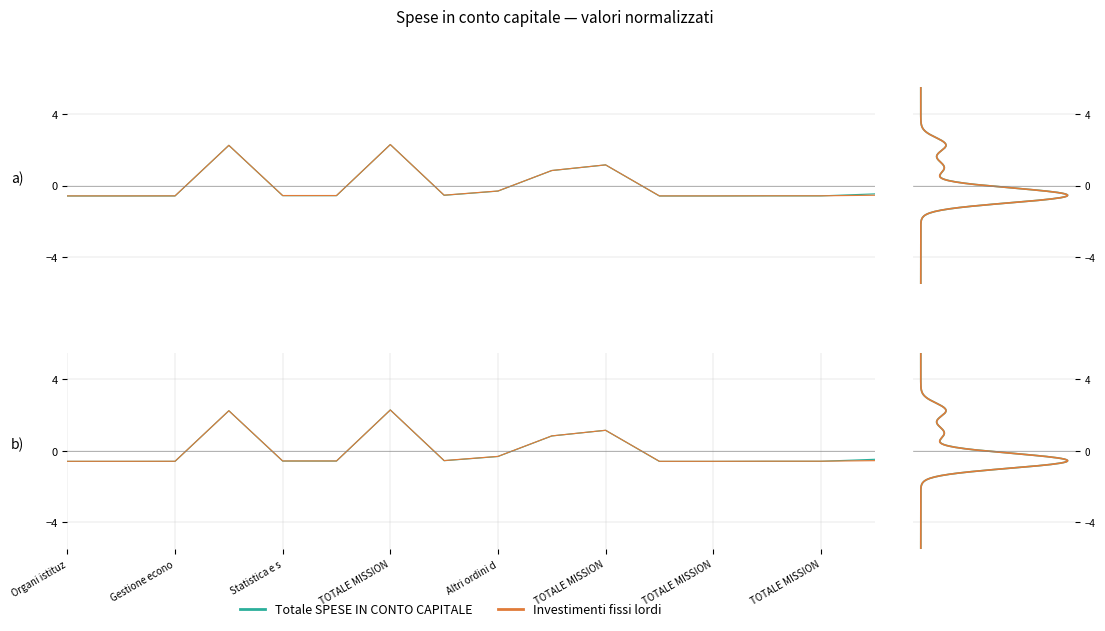

Read the Investimenti fissi lordi value at Sviluppo e valorizzazione del turismo.

-0.6